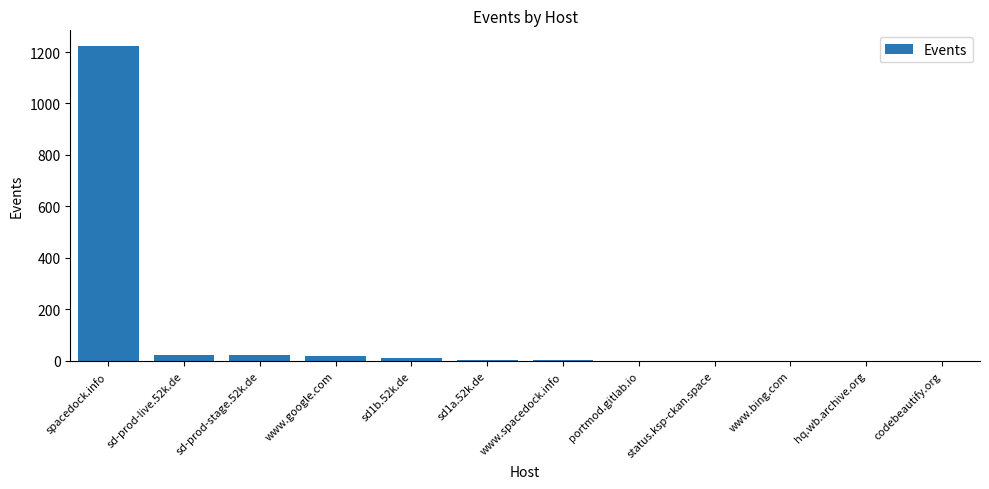

True or false: the data shows 4 at sd1a.52k.de.

True